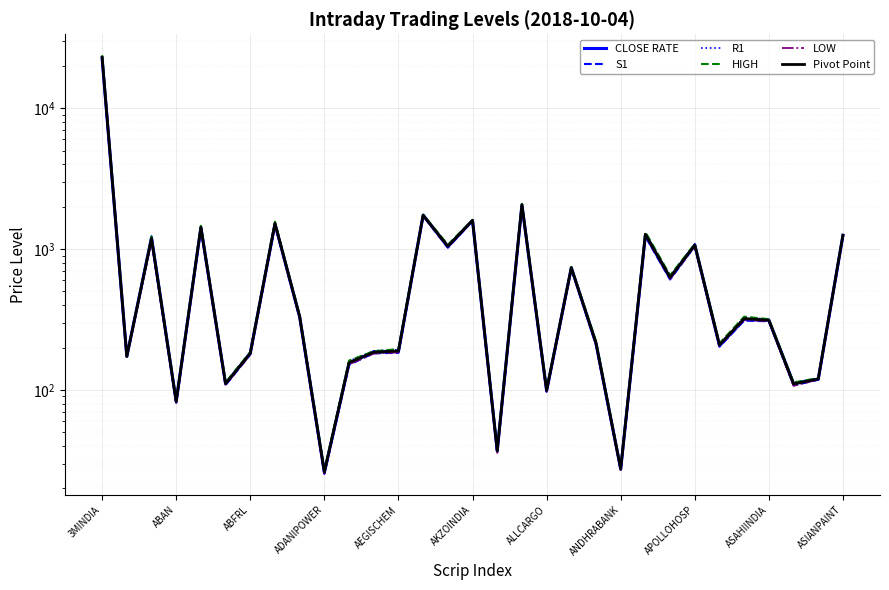

What is the total value across all series at 19?

4421.2